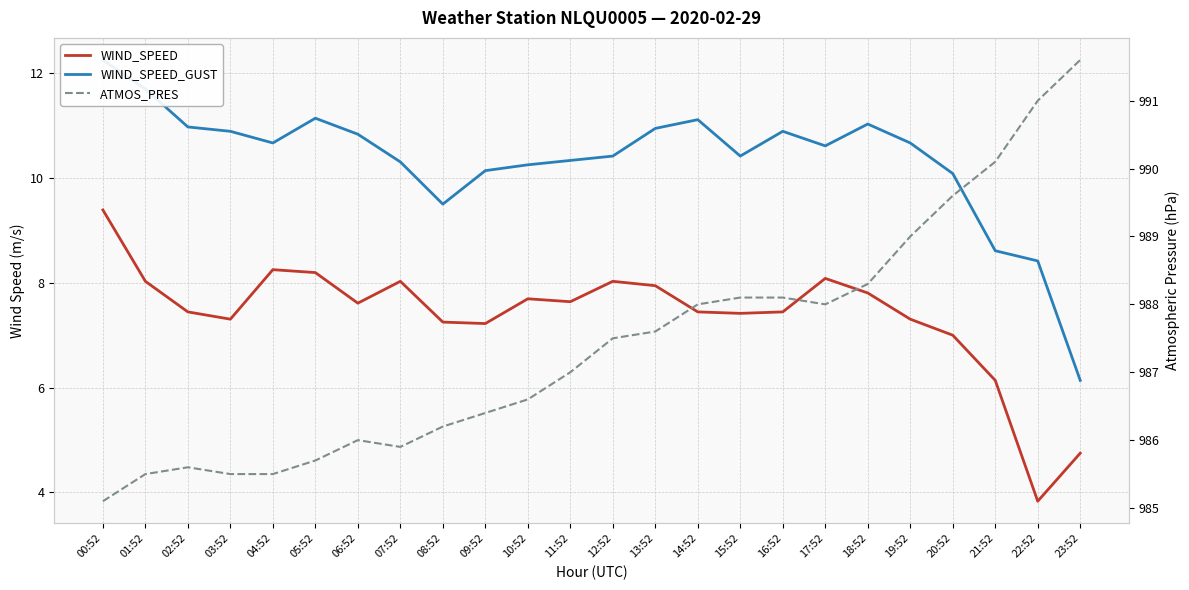

How many distinct data groups are displayed?

3